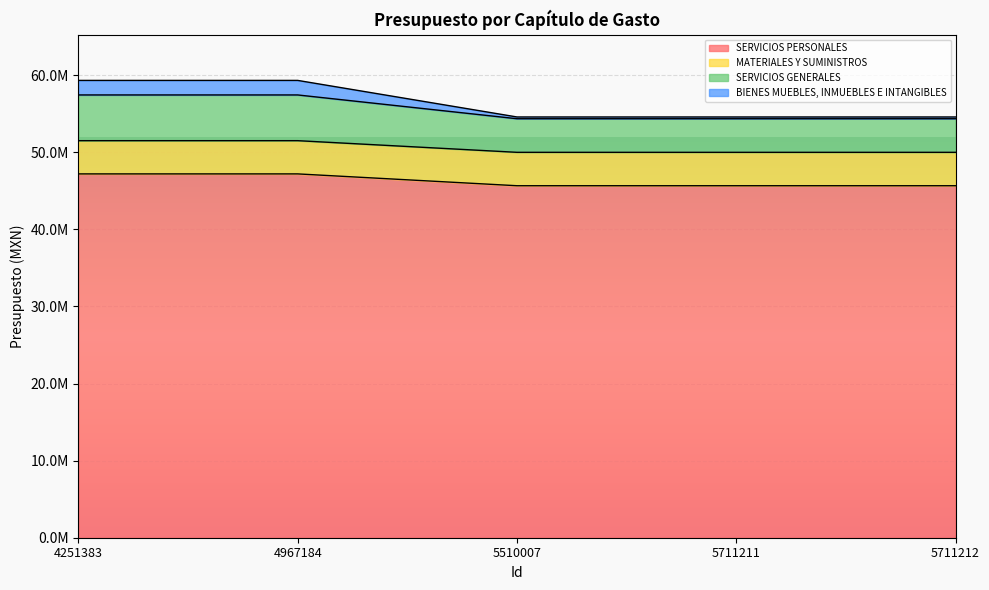

Which category has the lowest value in the BIENES MUEBLES, INMUEBLES E INTANGIBLES series?

5510007